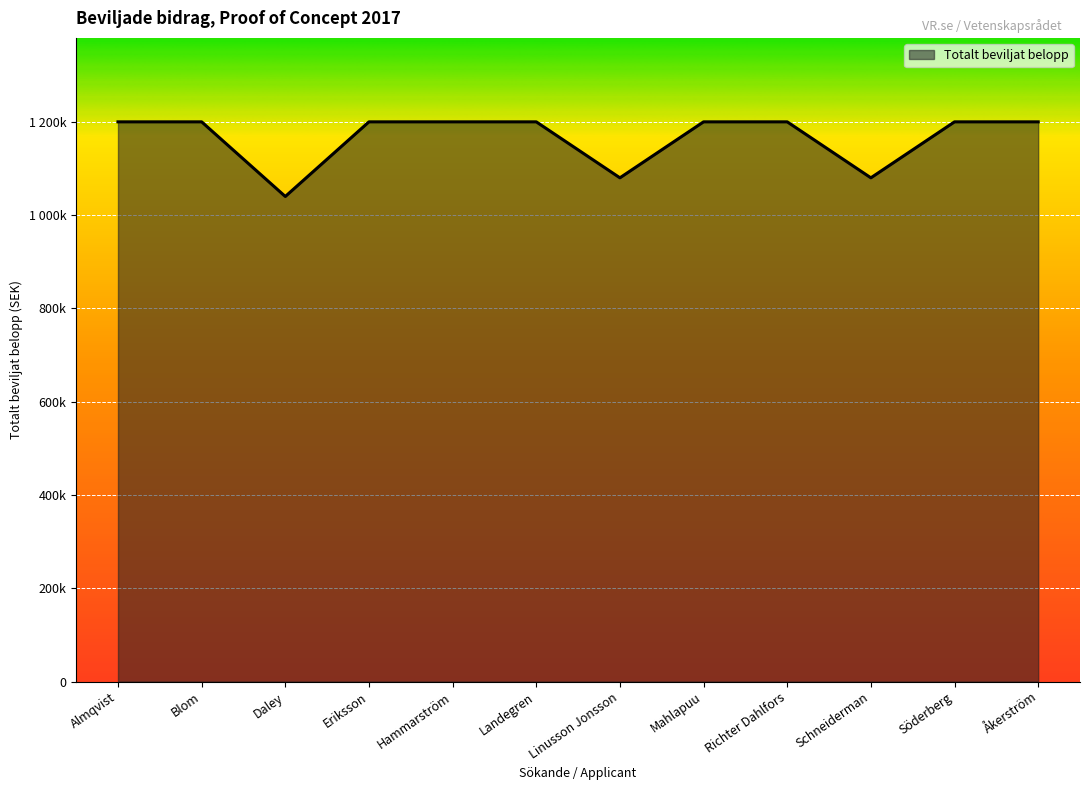

What is the label of the 10th point from the right?

Daley